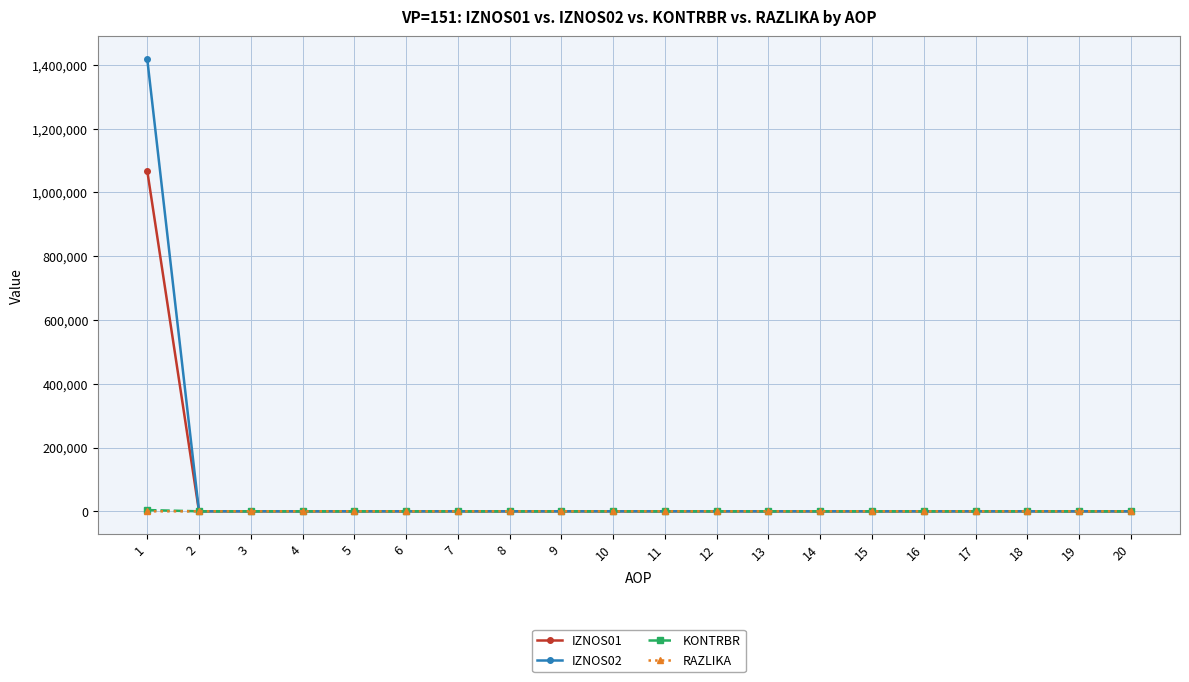

The value of IZNOS01 at 18 is 582026.6. True or false?

False